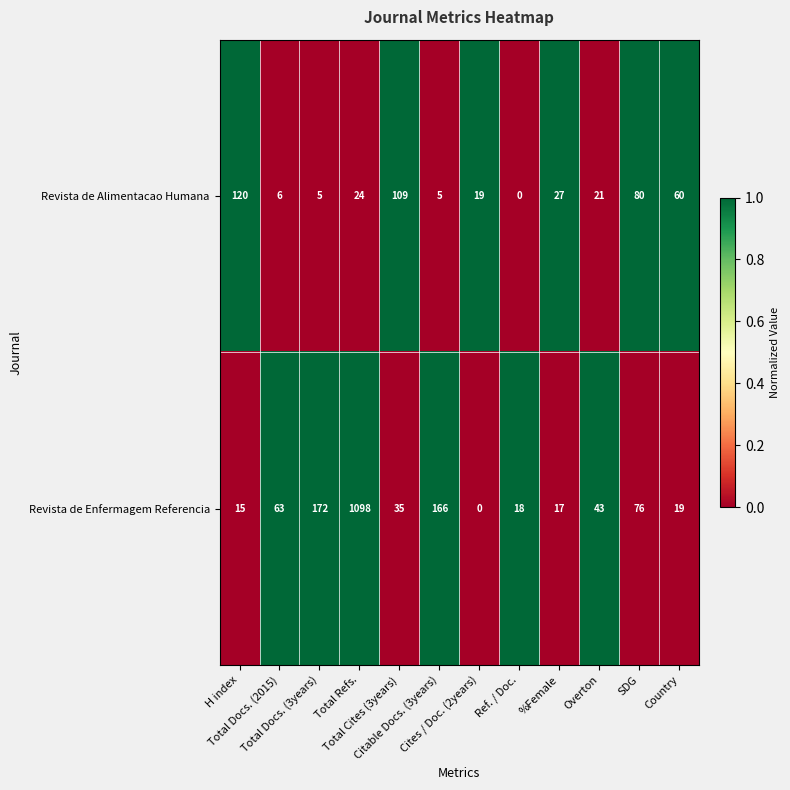

Which series has the largest total across all categories?

Revista de Enfermagem Referencia